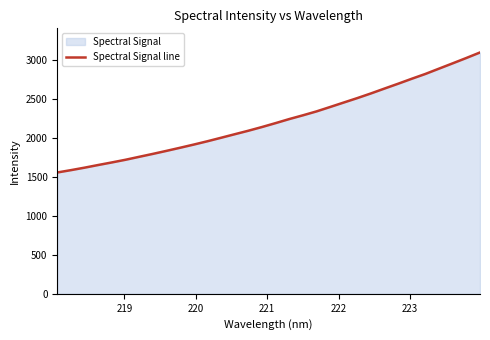

What is the maximum value shown in the chart?

3093.8